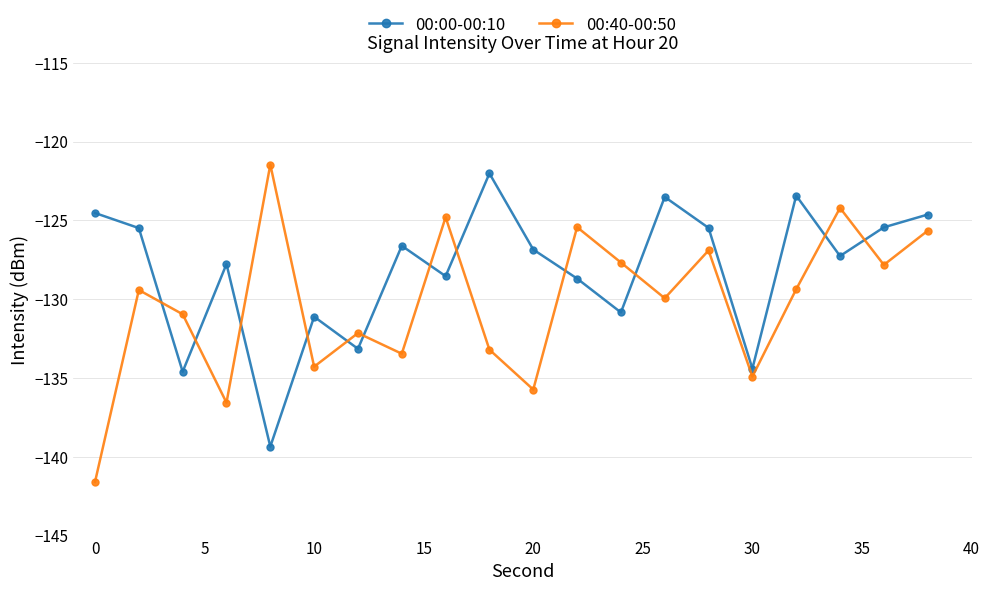

Count the number of categories in the chart.

20